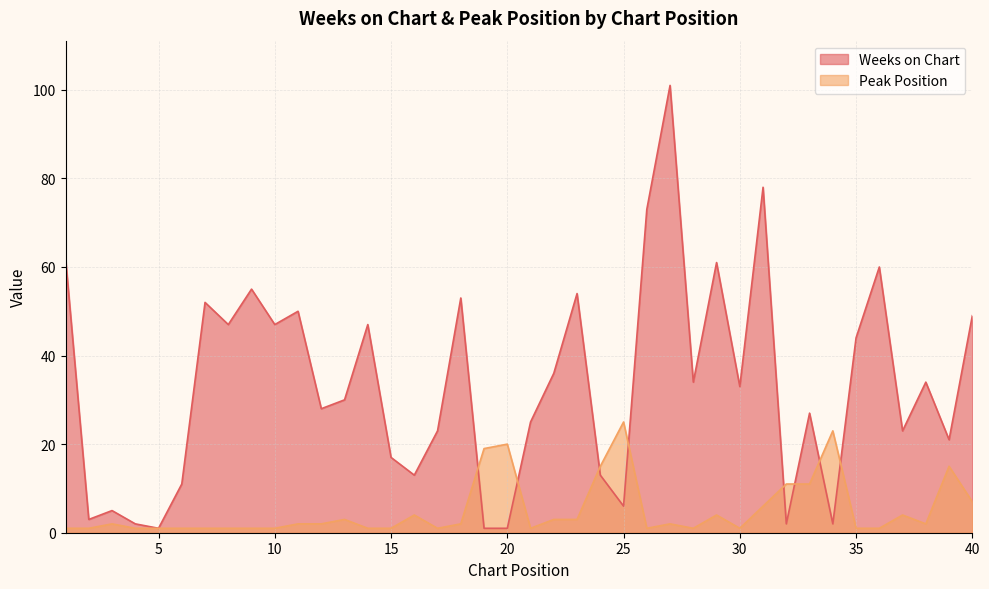

What is the value of the Peak Position point at the 11th from the left?

2